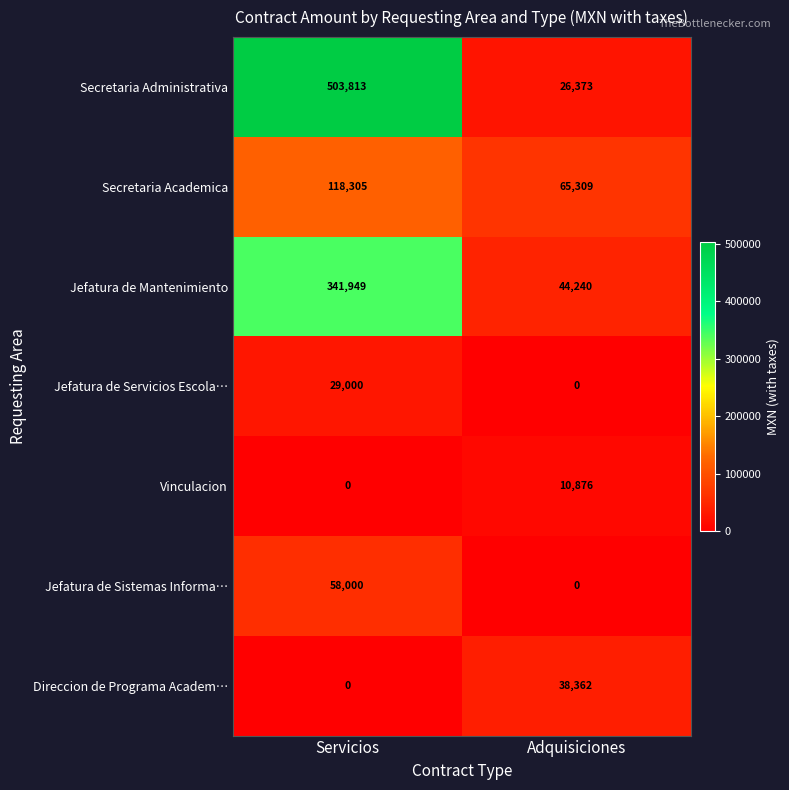

List the series in order of their peak value, highest first.

Secretaria Administrativa, Jefatura de Mantenimiento, Secretaria Academica, Jefatura de Sistemas Informa…, Direccion de Programa Academ…, Jefatura de Servicios Escola…, Vinculacion